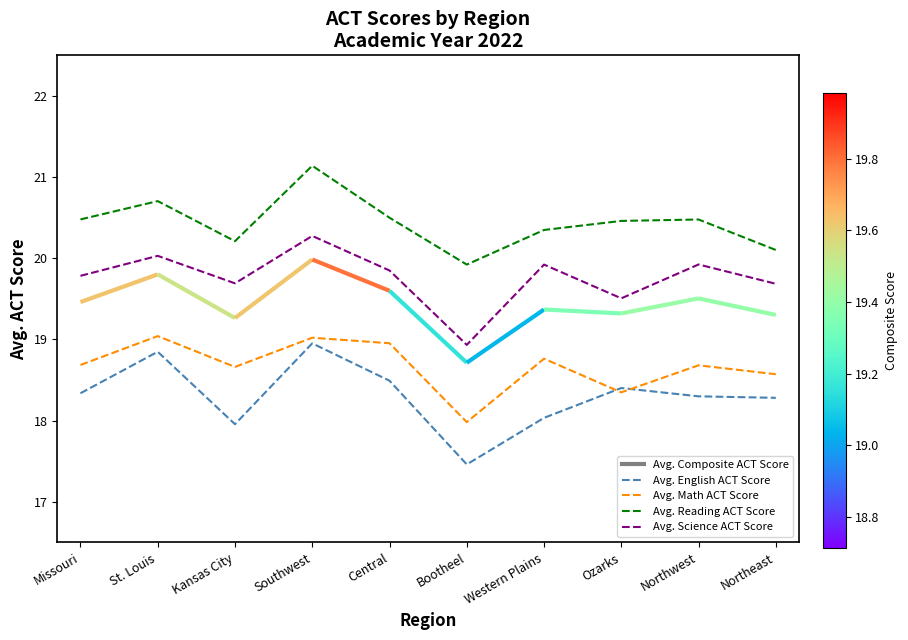

Is the value of Avg. Math ACT Score at Missouri greater than the value of Avg. Science ACT Score at Bootheel?

No